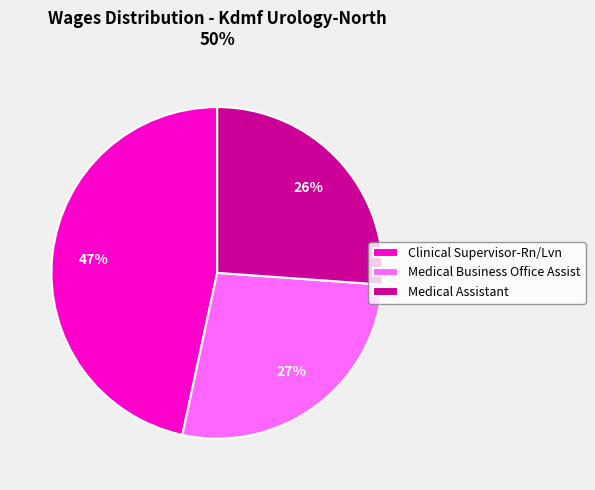

What is the smallest slice in the pie chart?

Medical Assistant